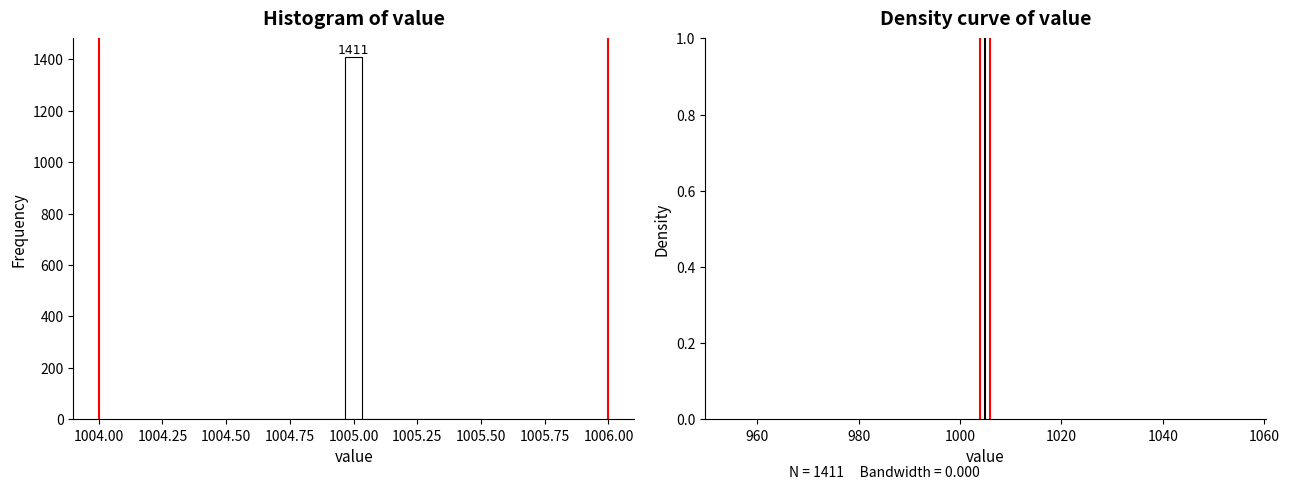

Read against the x-axis, roughly where is the centre of the tallest bar?

1005.00